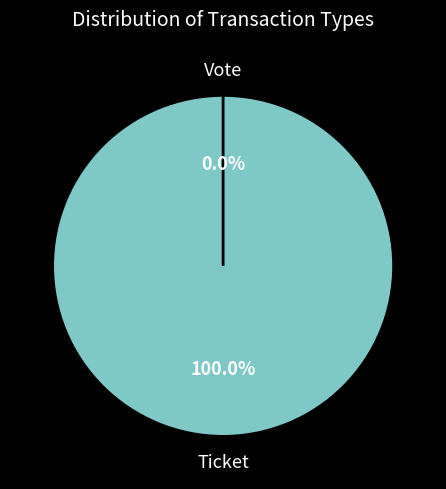

Rank the categories by value from lowest to highest.

Ticket, Vote